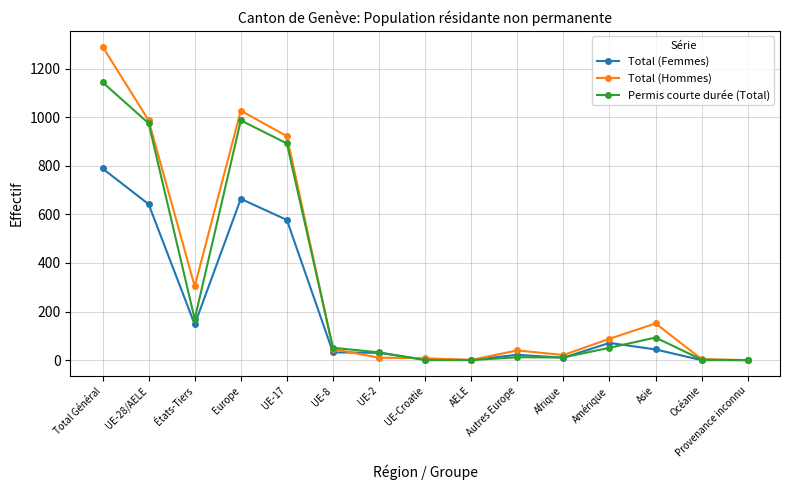

Which label corresponds to the largest value in the chart?

Total Général